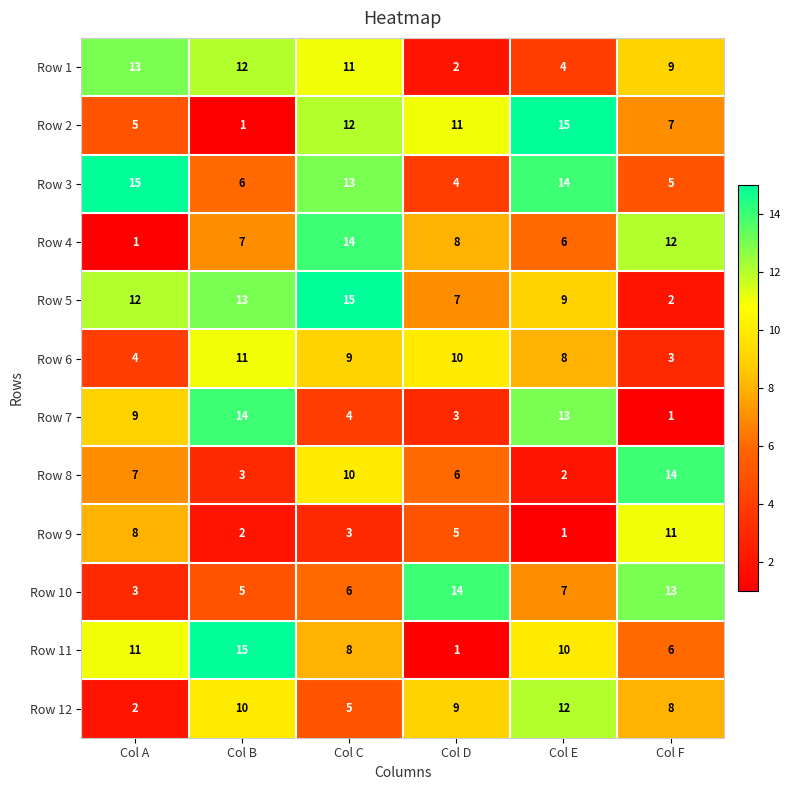

How many distinct data groups are displayed?

12